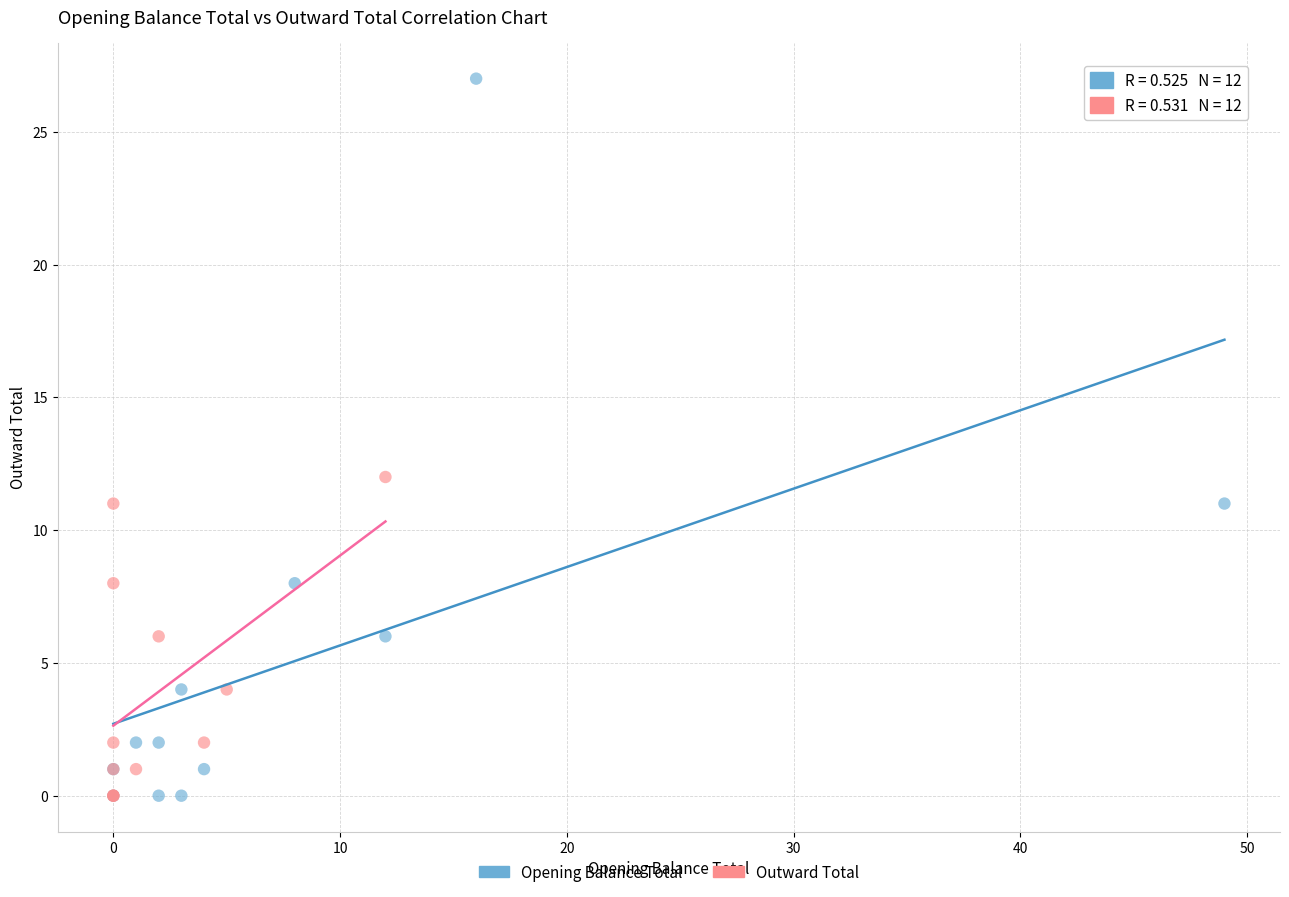

What are all the series names shown in the legend?

Opening Balance Total, Outward Total